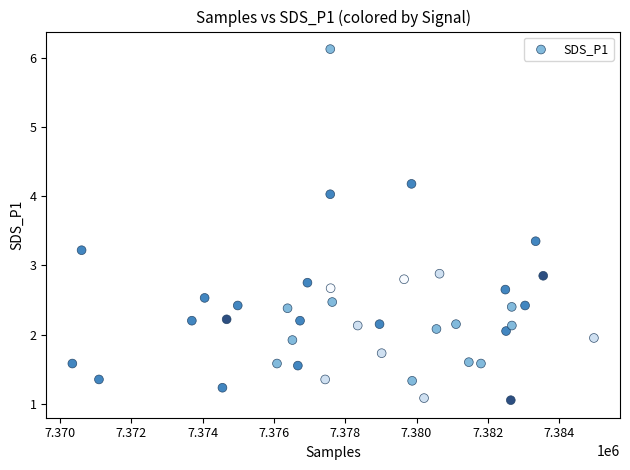

What is the range of Y values (max minus min)?

5.1